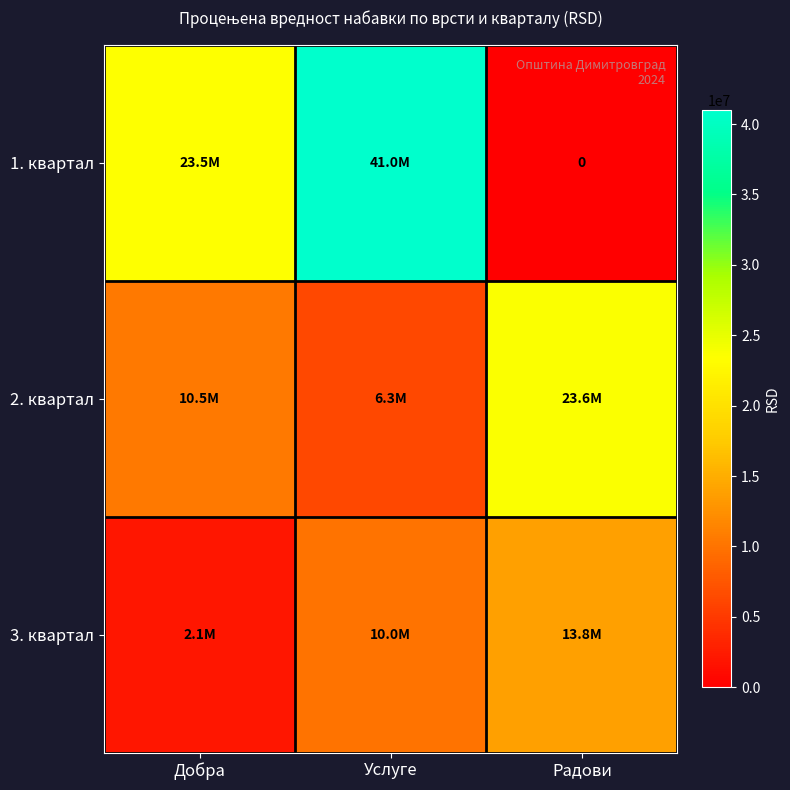

At Добра, list the series in order from largest to smallest.

1. квартал, 2. квартал, 3. квартал